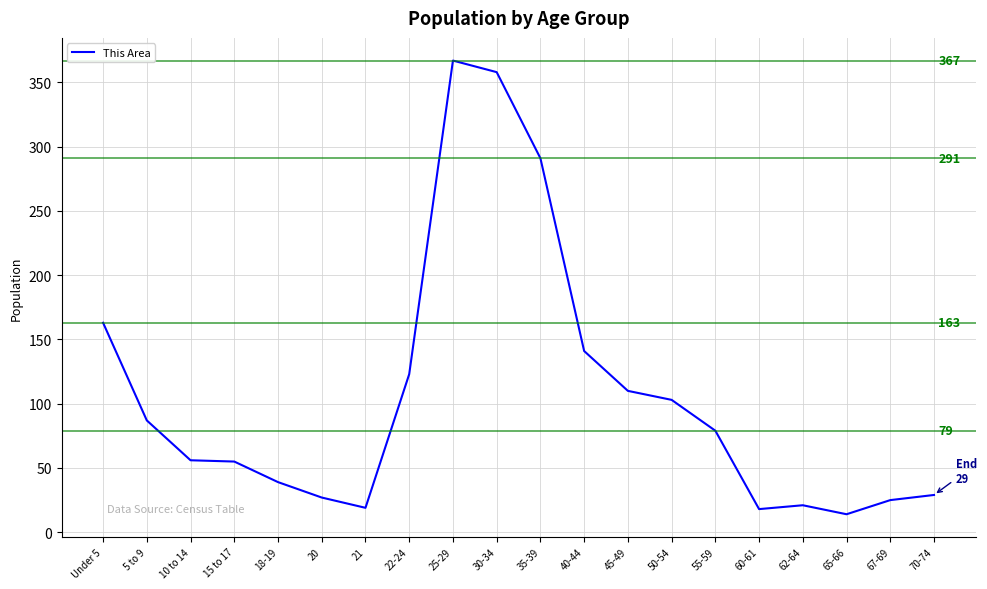

How many lines are shown in the chart?

1